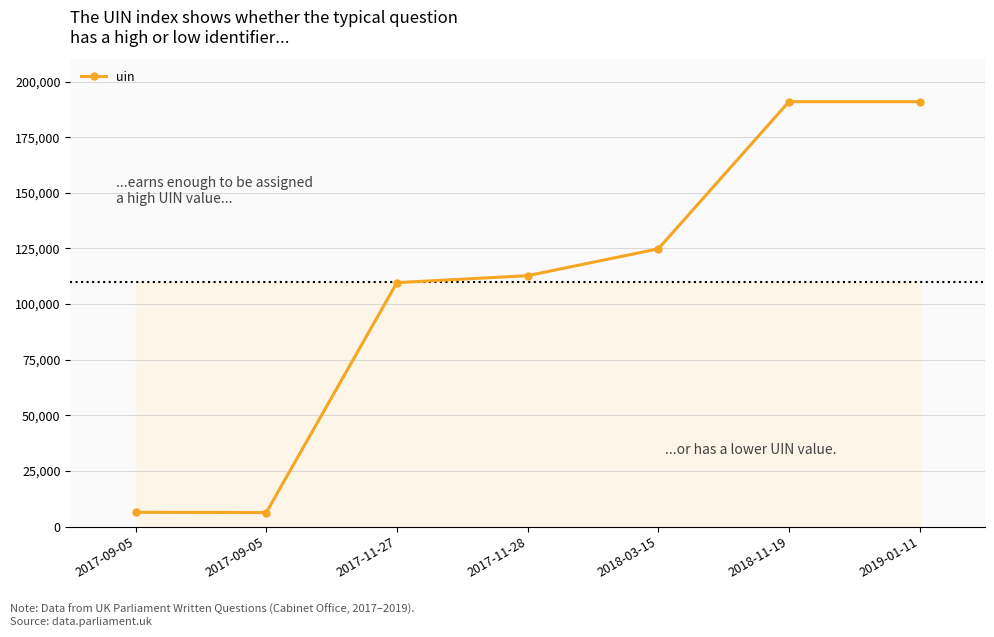

Is this an area chart (filled region under the line)?

No